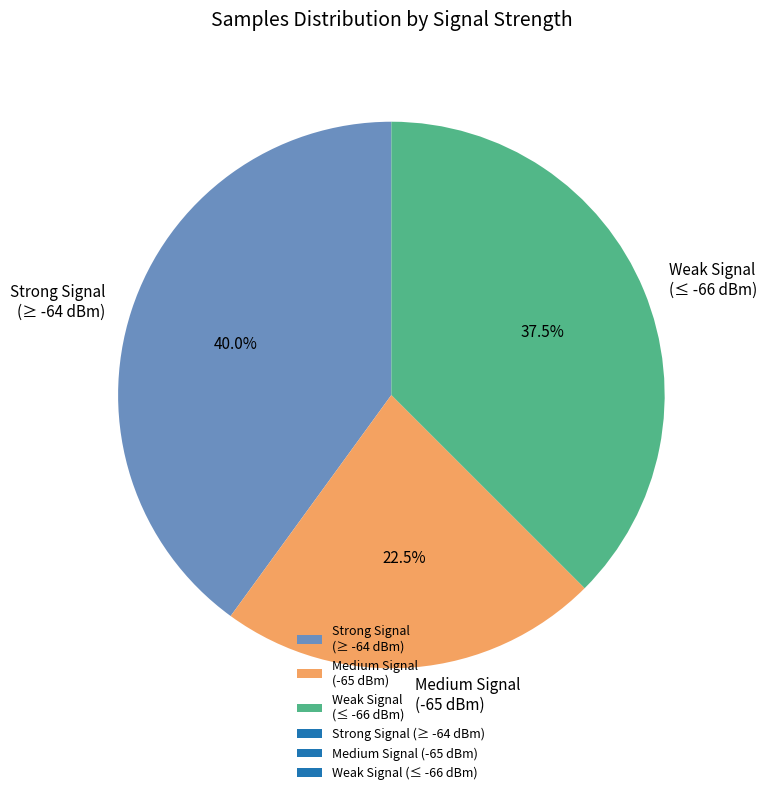

Does Strong Signal (≥ -64 dBm) account for over 50% of the chart?

No